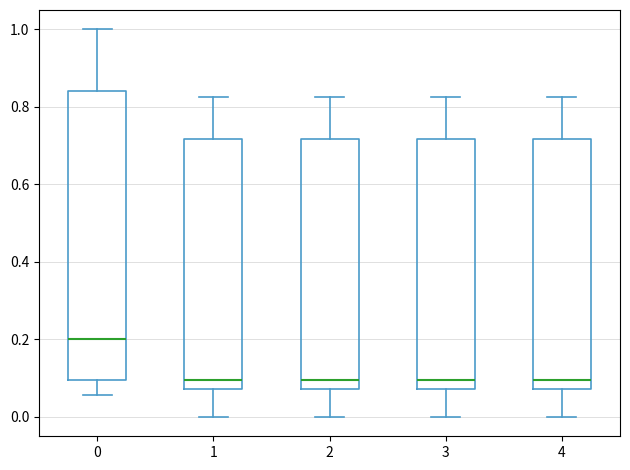

Reading left to right, read every box against the y-axis: the position of its median line, the range the box covers, and the ends of its whiskers. The values are not printed on the chart, so give them approximately, as read against the axis.

0: median 0.20, box 0.10 to 0.84, whiskers 0.06 to 1.00
1: median 0.10, box 0.08 to 0.72, whiskers 0.00 to 0.82
2: median 0.10, box 0.08 to 0.72, whiskers 0.00 to 0.82
3: median 0.10, box 0.08 to 0.72, whiskers 0.00 to 0.82
4: median 0.10, box 0.08 to 0.72, whiskers 0.00 to 0.82